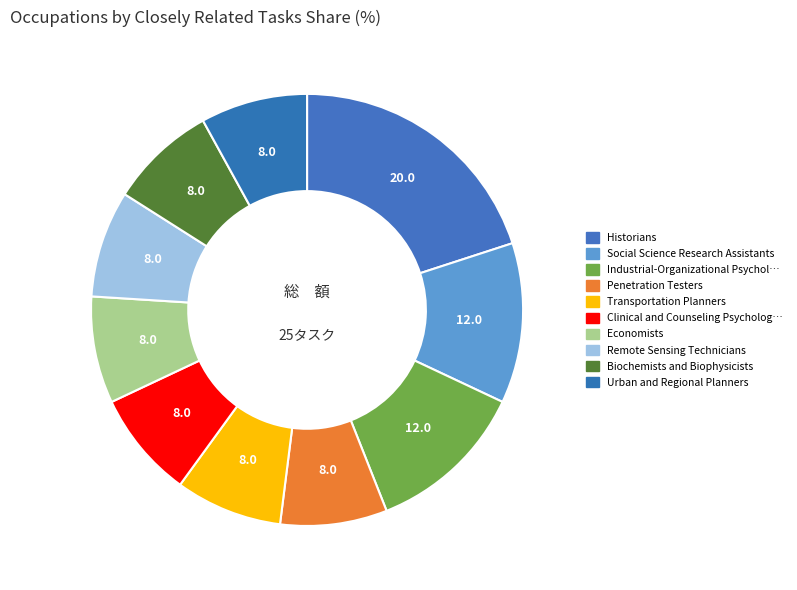

Count the number of slices in the pie.

10